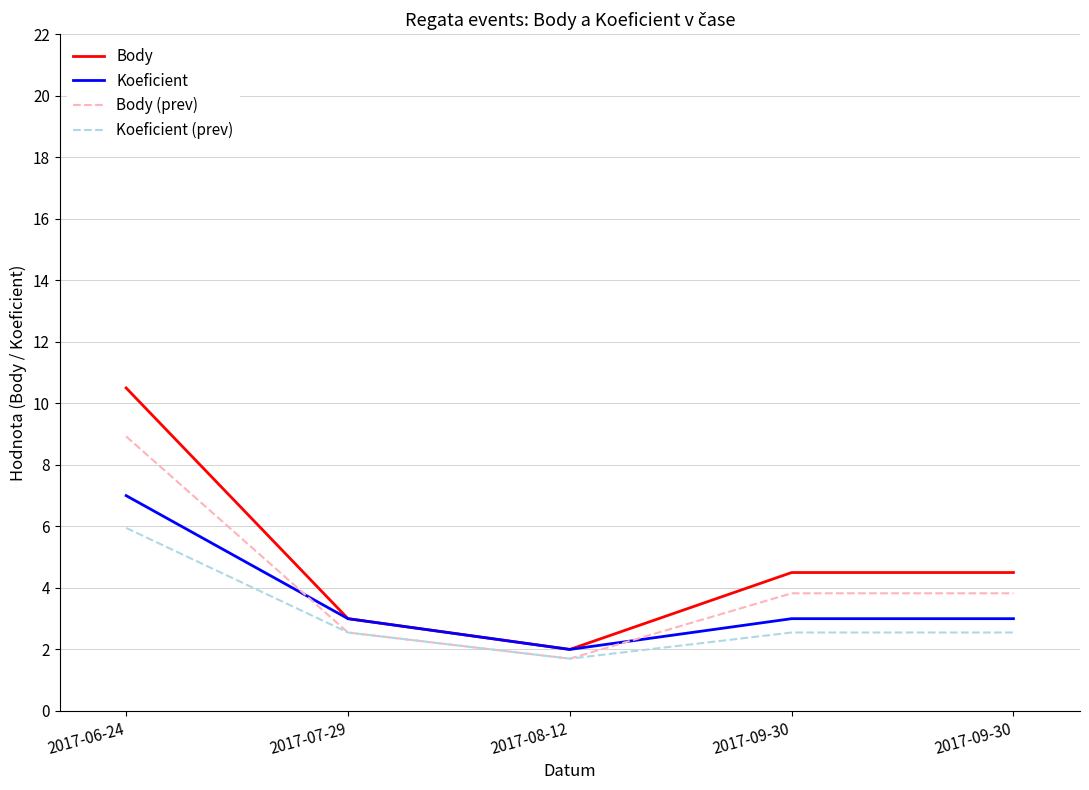

What is the total value across all series at 2017-06-24?

32.4